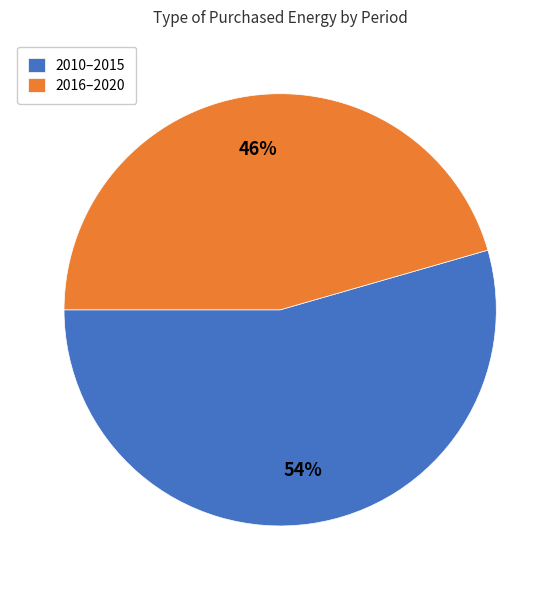

How many segments does this pie chart have?

2